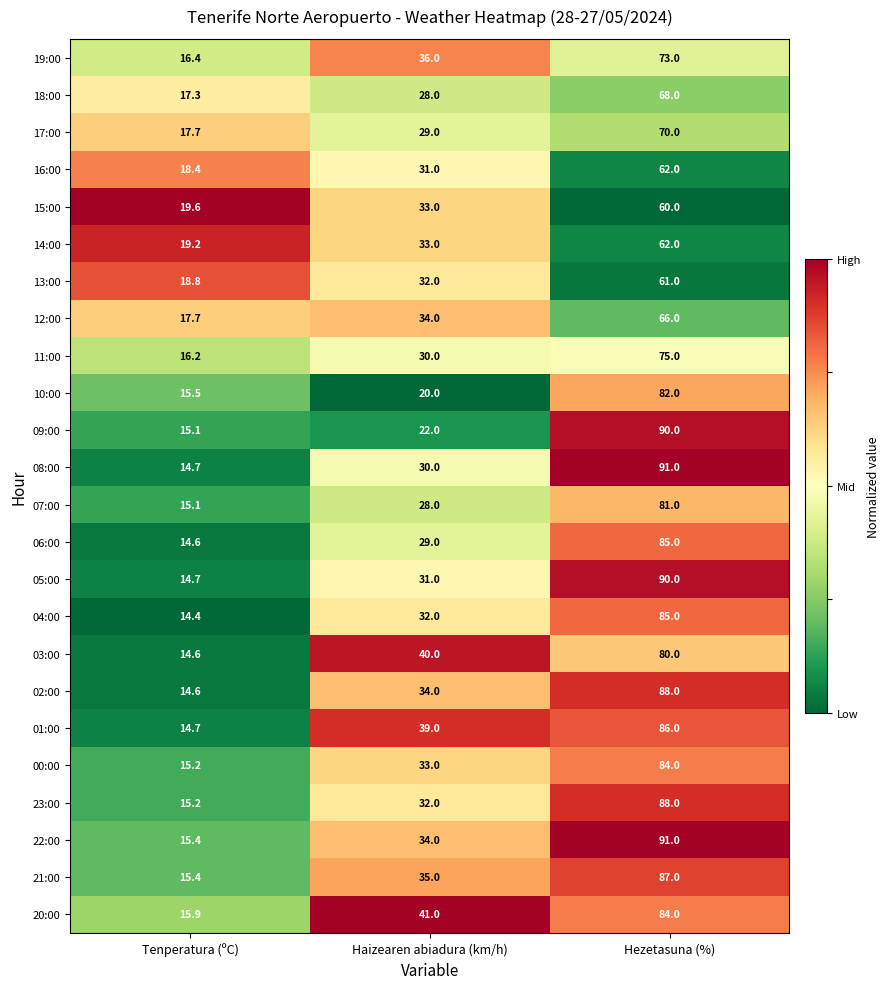

Rank the categories by 12:00 value from lowest to highest.

Tenperatura (ºC), Haizearen abiadura (km/h), Hezetasuna (%)